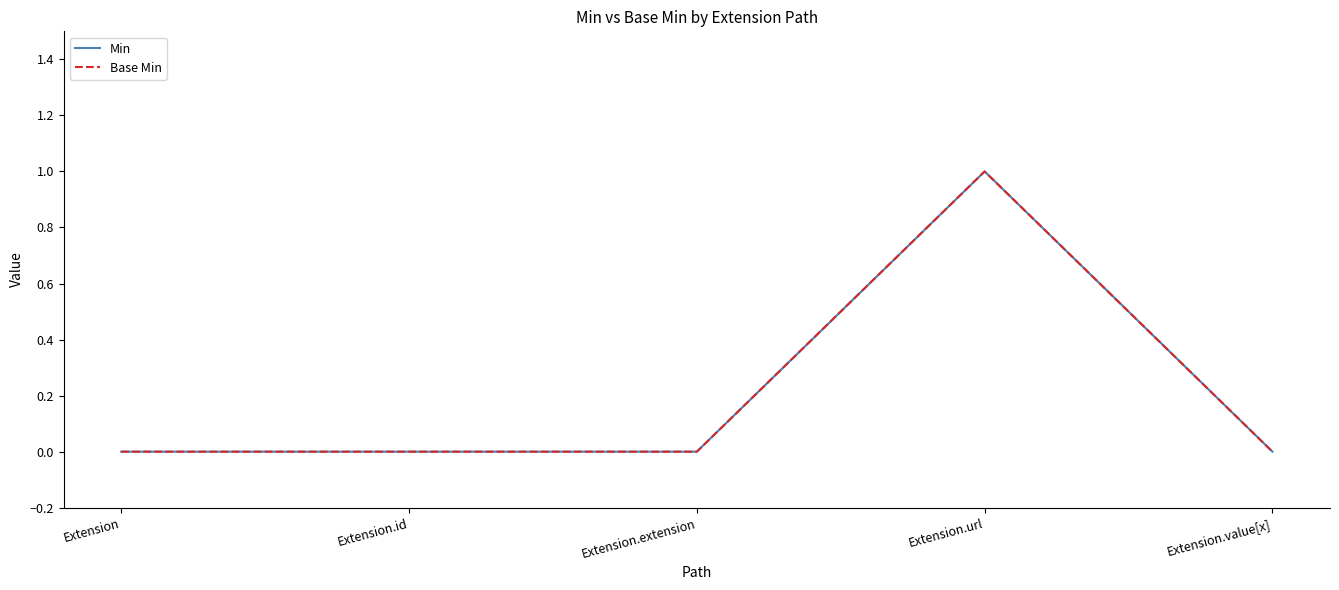

Which series has the widest spread of values?

Min